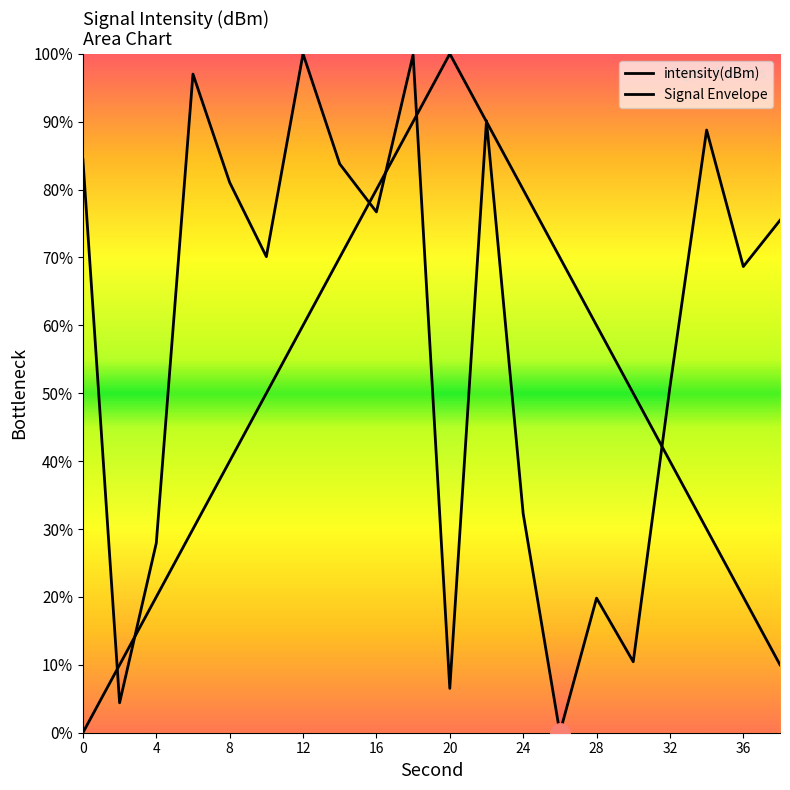

How many lines are shown in the chart?

2